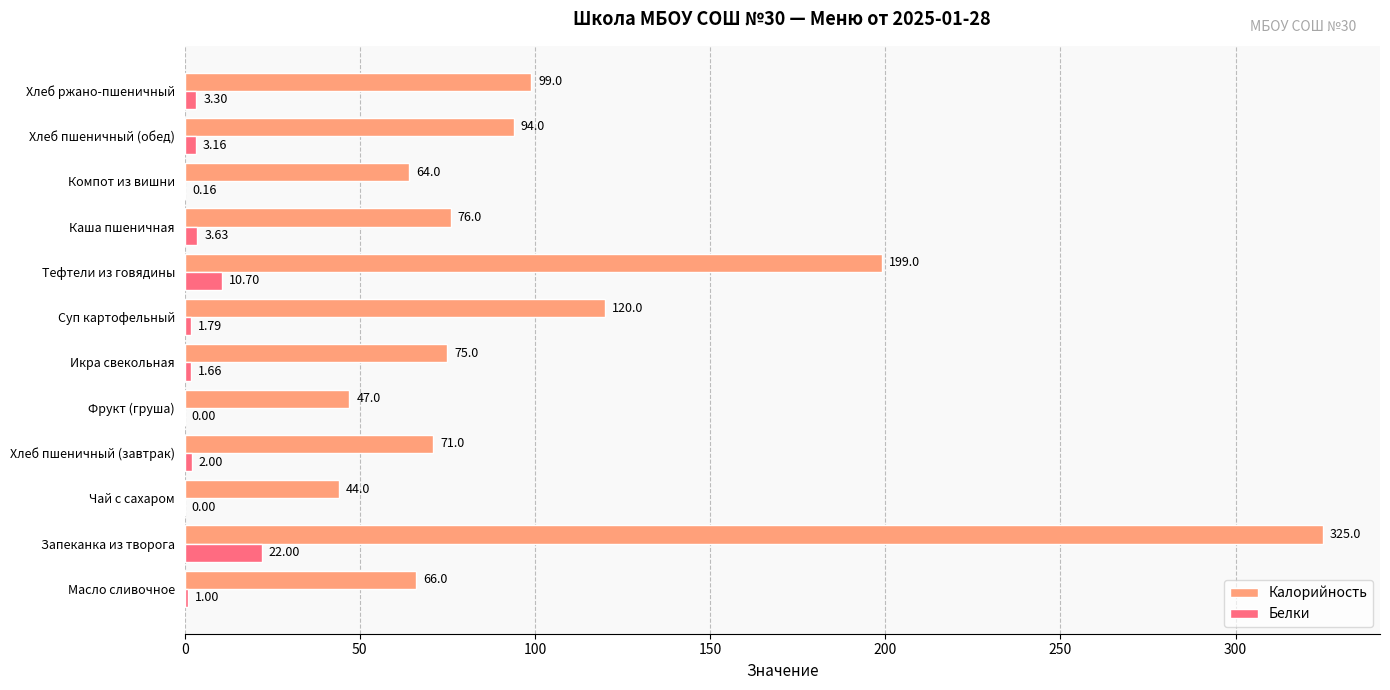

At which category is the sum across all series the highest?

Запеканка из творога